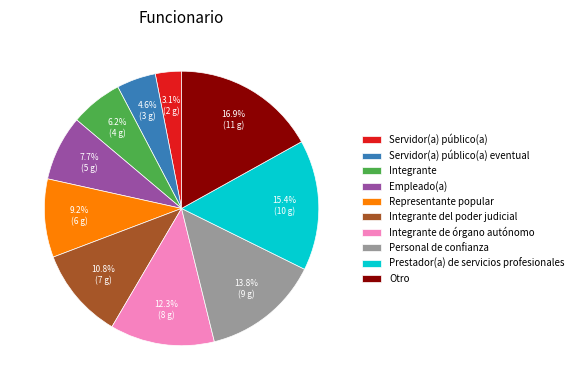

Which category has the biggest portion of the pie?

Otro